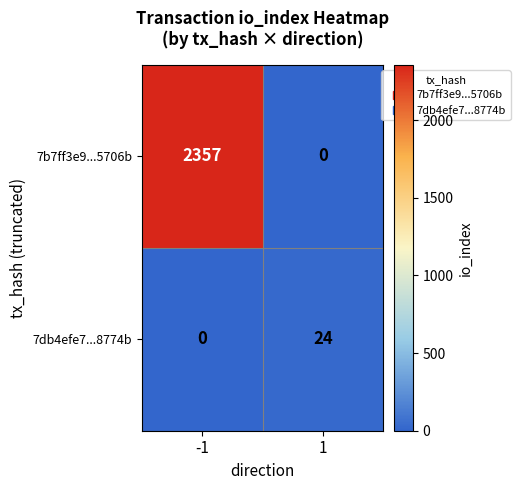

What is the sum of the 7db4efe7...8774b values at -1 and 1?

24